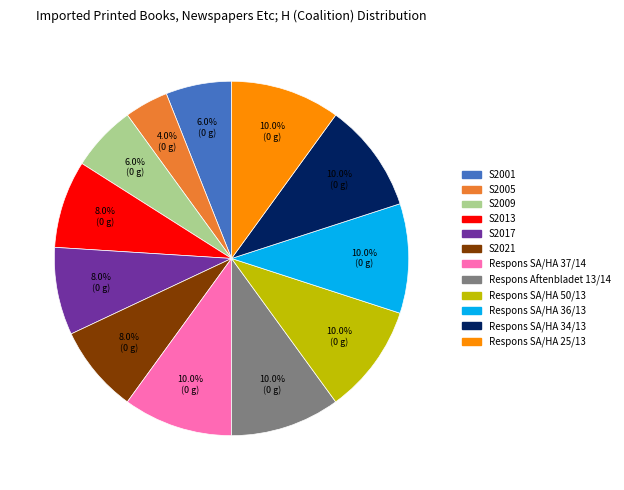

To the nearest percent, what portion does S2013 represent?

8%